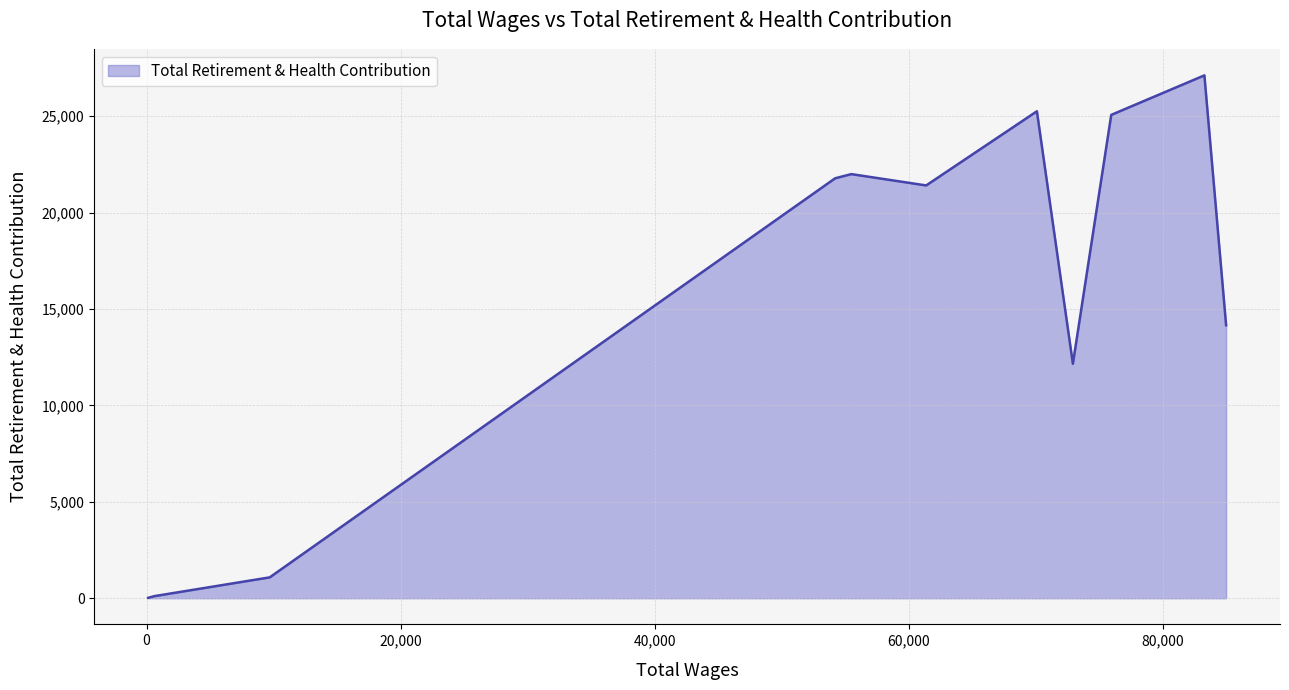

What is the difference between the maximum and minimum values?

27095